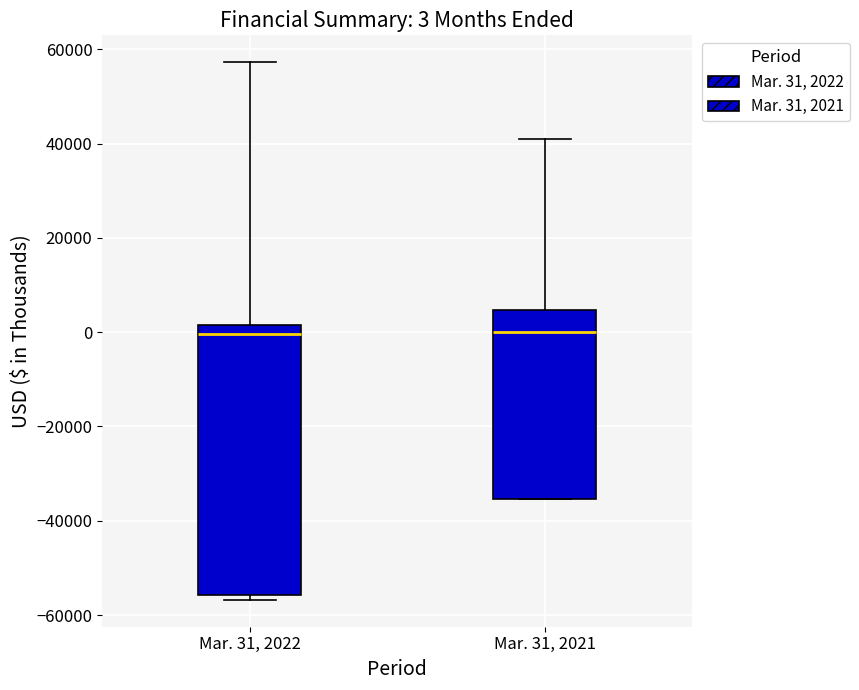

Comparing the boxes themselves (not the whiskers), which one is the tallest?

Mar. 31, 2022